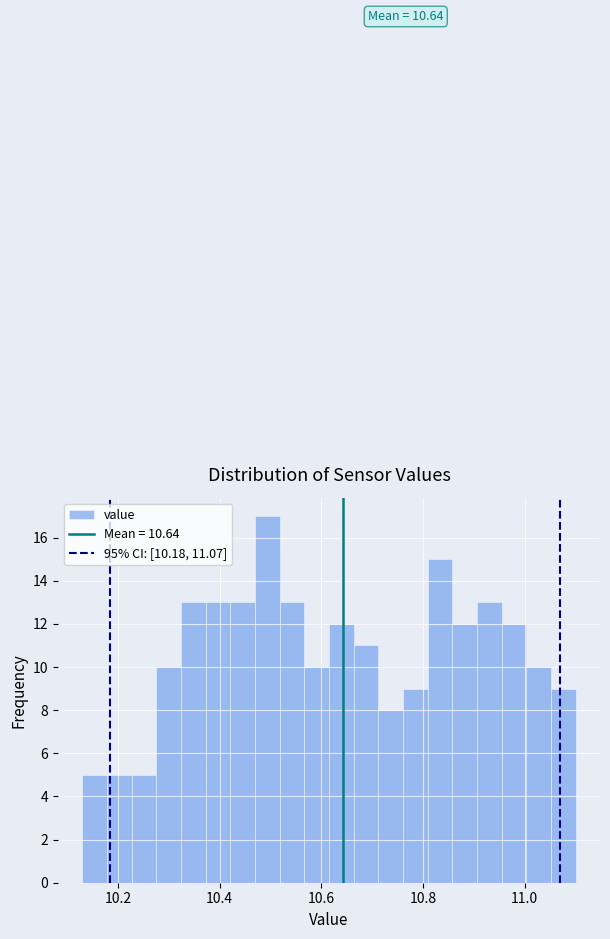

Around what value on the x-axis is the tallest bar? Give the approximate position of its centre, as read against the axis.

10.50